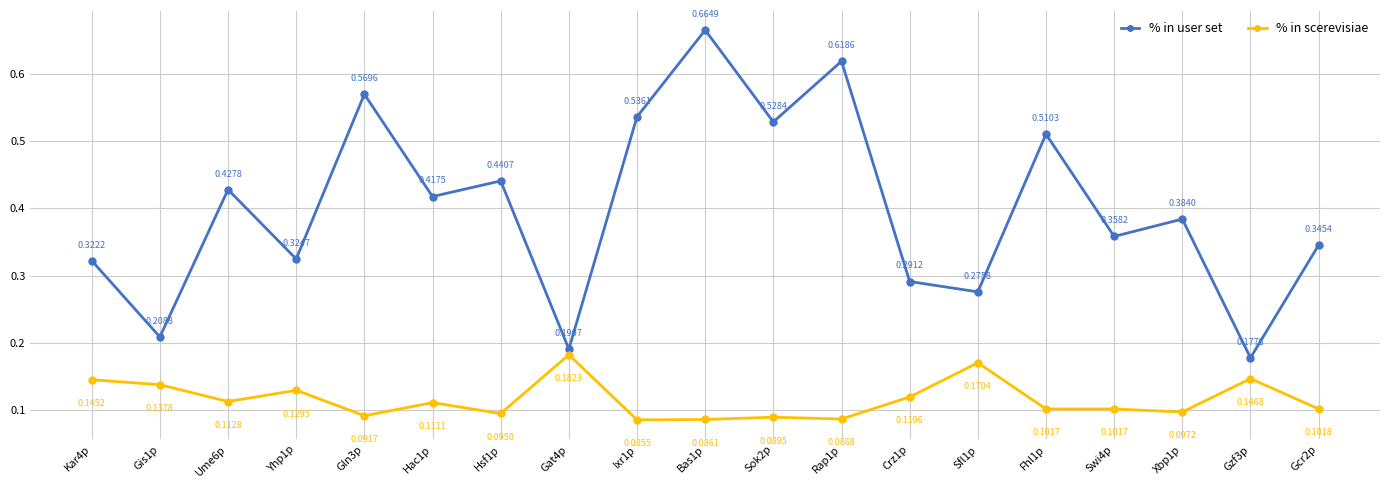

The % in scerevisiae series shows 0.2 at Yhp1p. True or false?

False